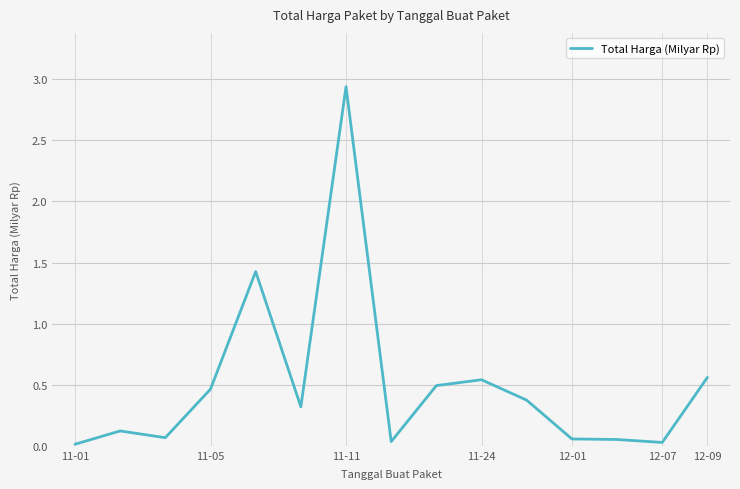

How many lines are shown in the chart?

1